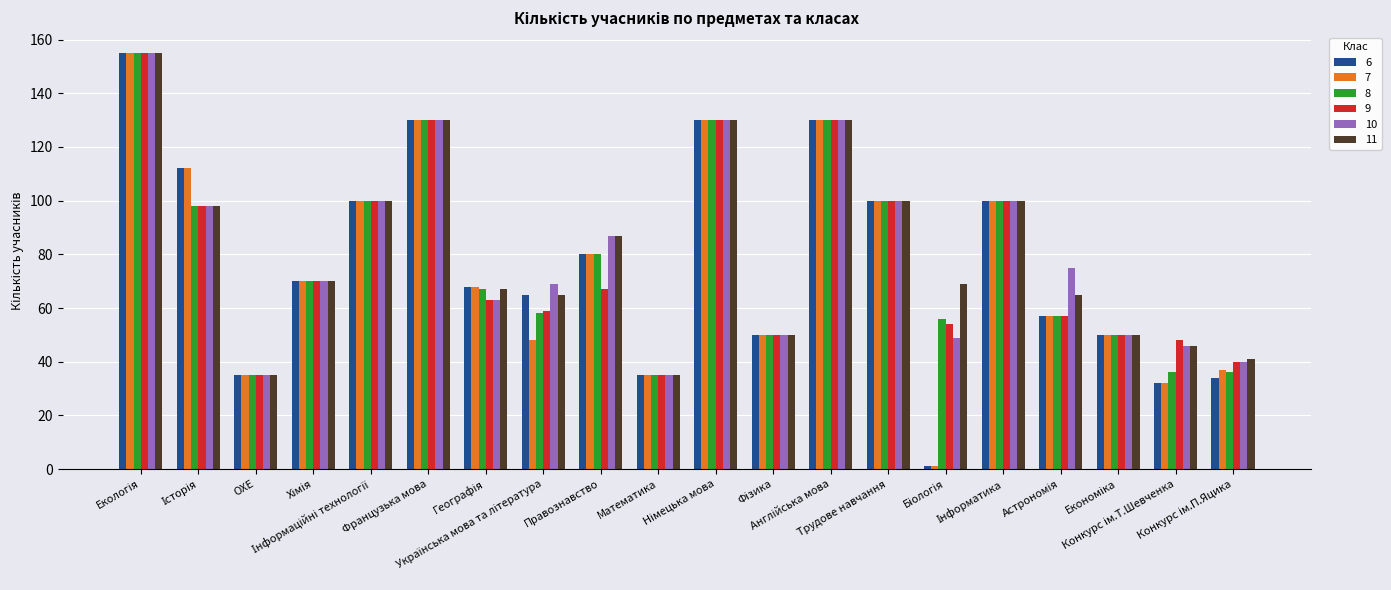

What are all the series names shown in the legend?

6, 7, 8, 9, 10, 11